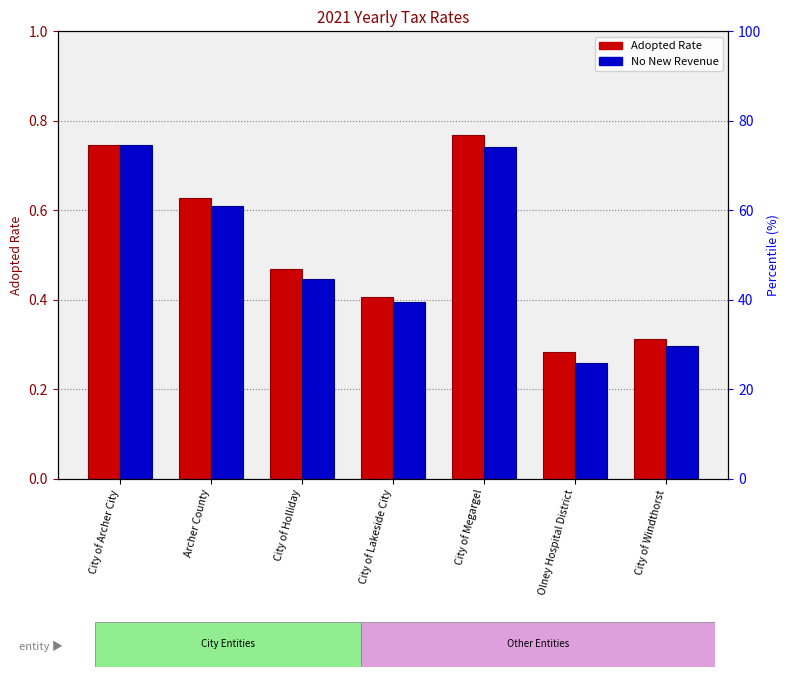

What is the label of the 1st bar from the left?

City of Archer City